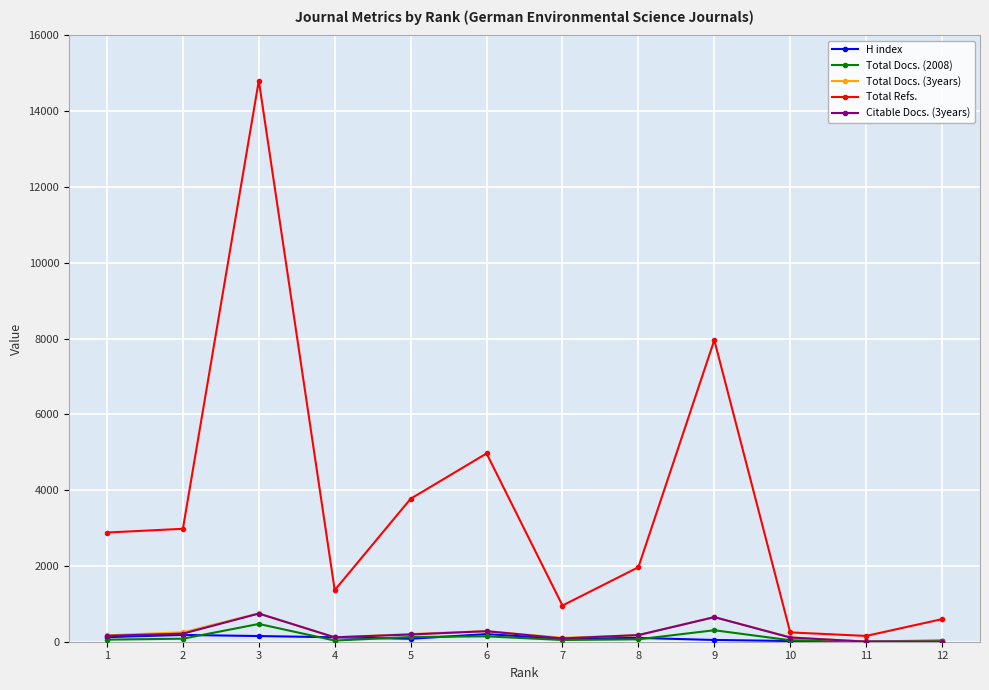

The value of Total Refs. at 2 is 3900. True or false?

False